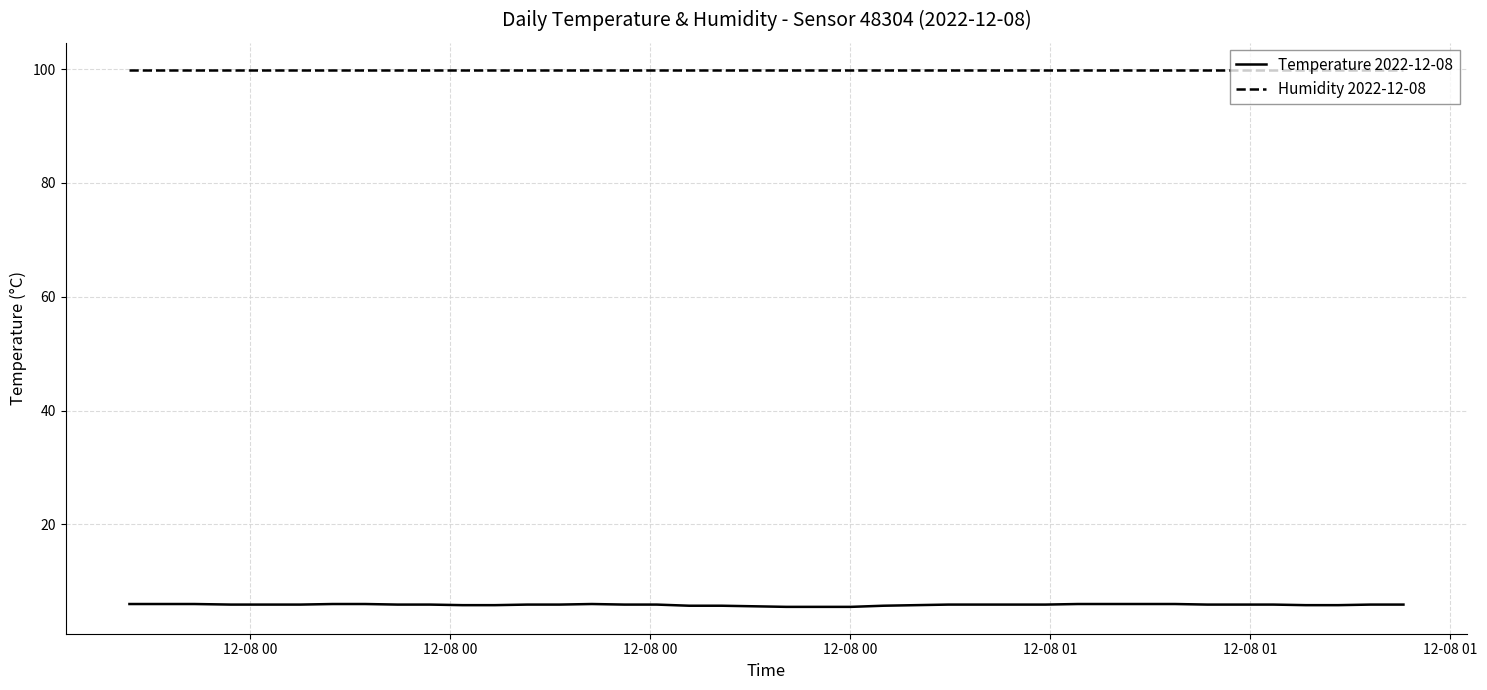

What is the maximum value shown in the chart?

99.9